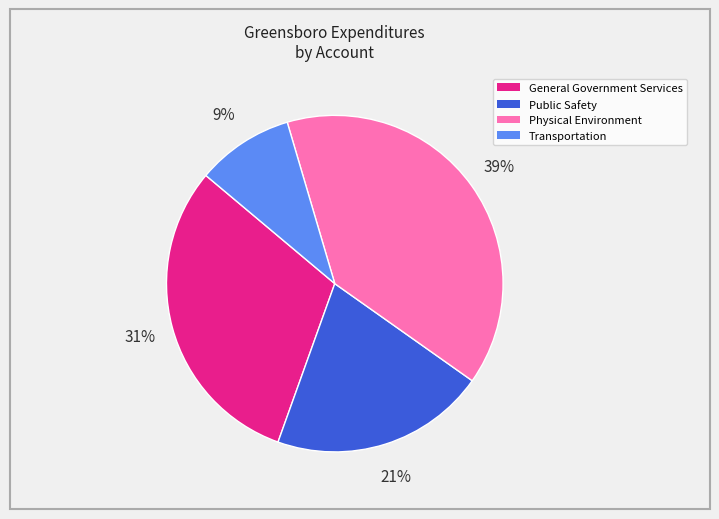

To the nearest percent, what is the average slice percentage?

25%